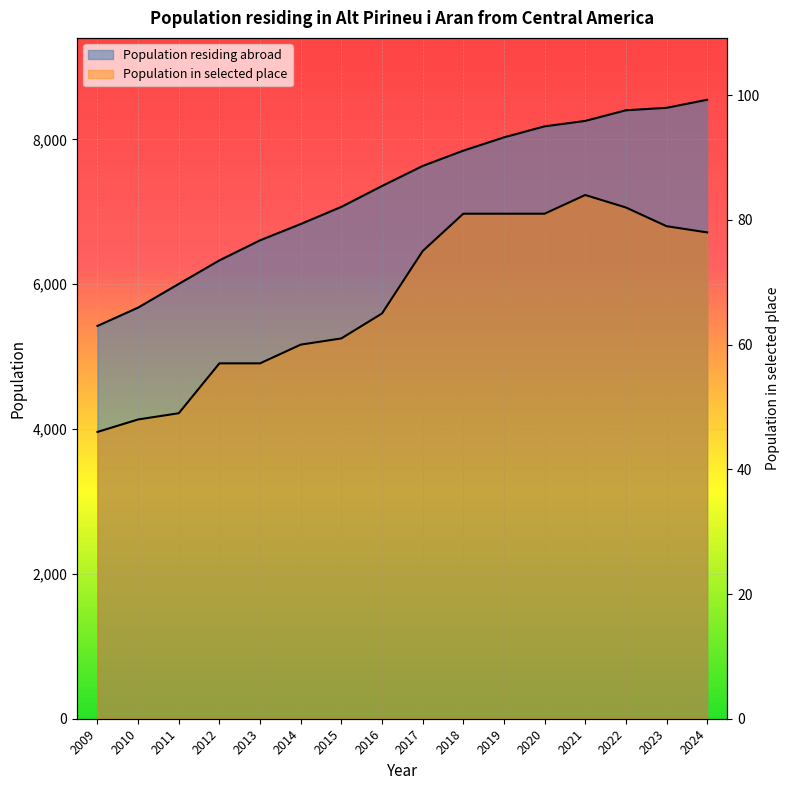

List the series in order of their peak value, highest first.

Population residing abroad, Population in selected place